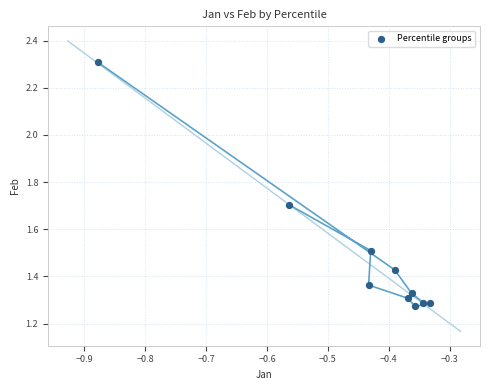

What is the average Y value?

1.5